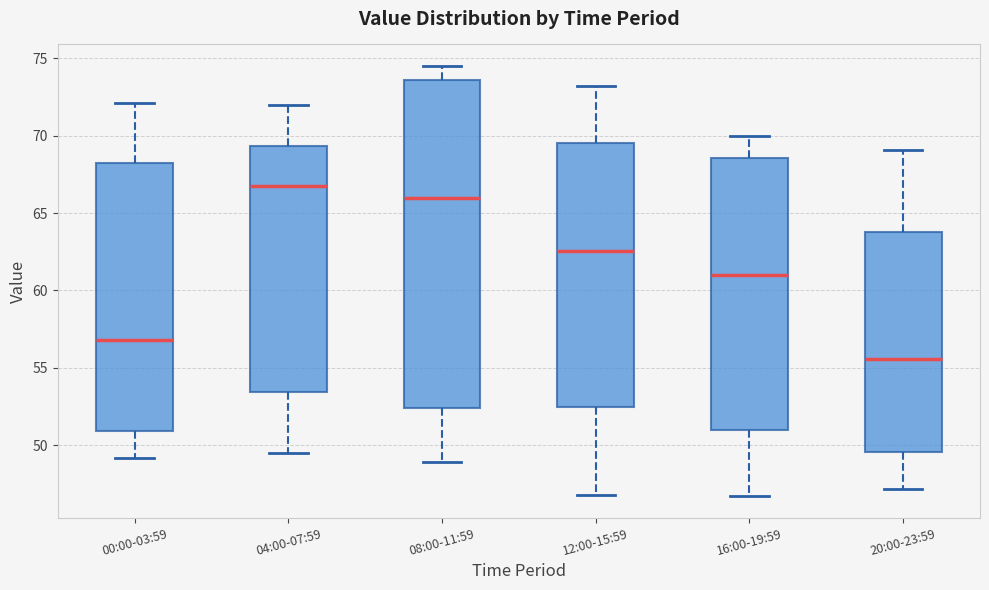

Reading left to right, transcribe this box plot: for each box, give where its median line is, the range the box spans, and where its two whiskers end, as read against the y-axis. The values are not printed on the chart, so give them approximately, as read against the axis.

00:00-03:59: median 57.0, box 51.0 to 68.0, whiskers 49.0 to 72.0
04:00-07:59: median 67.0, box 53.5 to 69.5, whiskers 49.5 to 72.0
08:00-11:59: median 66.0, box 52.5 to 73.5, whiskers 49.0 to 74.5
12:00-15:59: median 62.5, box 52.5 to 69.5, whiskers 47.0 to 73.0
16:00-19:59: median 61.0, box 51.0 to 68.5, whiskers 46.5 to 70.0
20:00-23:59: median 55.5, box 49.5 to 64.0, whiskers 47.0 to 69.0